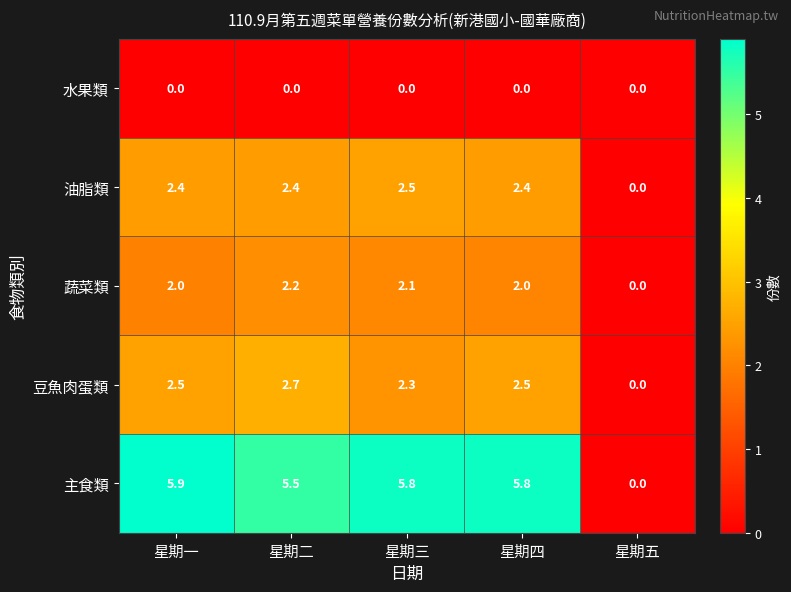

Reading left to right, list all the values displayed in this chart.

水果類: 星期一=0.0	星期二=0.0	星期三=0.0	星期四=0.0	星期五=0.0
油脂類: 星期一=2.4	星期二=2.4	星期三=2.5	星期四=2.4	星期五=0.0
蔬菜類: 星期一=2.0	星期二=2.2	星期三=2.1	星期四=2.0	星期五=0.0
豆魚肉蛋類: 星期一=2.5	星期二=2.7	星期三=2.3	星期四=2.5	星期五=0.0
主食類: 星期一=5.9	星期二=5.5	星期三=5.8	星期四=5.8	星期五=0.0